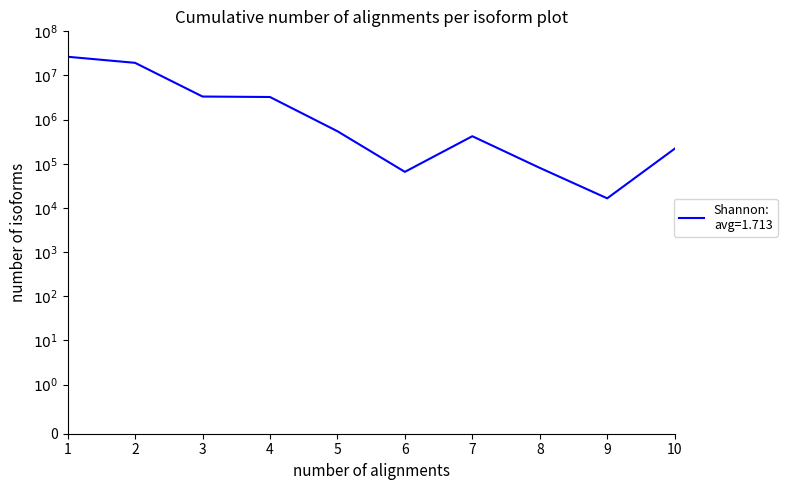

Reading right to left, extract all data points from this chart.

219738.6	16551.9	80991.9	422048.1	65800.0	547261.0	3258433.8	3340060.8	19350614.7	26562170.3